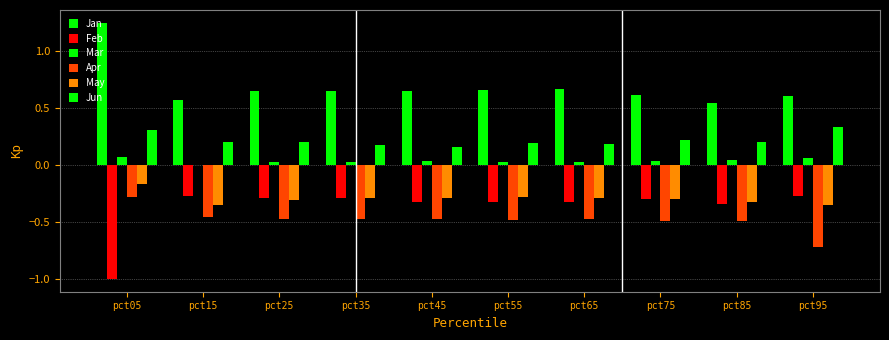

Reading left to right, transcribe all the data shown in this chart.

Jan: pct05=1.2	pct15=0.6	pct25=0.6	pct35=0.6	pct45=0.6	pct55=0.7	pct65=0.7	pct75=0.6	pct85=0.5	pct95=0.6
Feb: pct05=-1.0	pct15=-0.3	pct25=-0.3	pct35=-0.3	pct45=-0.3	pct55=-0.3	pct65=-0.3	pct75=-0.3	pct85=-0.3	pct95=-0.3
Mar: pct05=0.1	pct15=0.0	pct25=0.0	pct35=0.0	pct45=0.0	pct55=0.0	pct65=0.0	pct75=0.0	pct85=0.0	pct95=0.1
Apr: pct05=-0.3	pct15=-0.5	pct25=-0.5	pct35=-0.5	pct45=-0.5	pct55=-0.5	pct65=-0.5	pct75=-0.5	pct85=-0.5	pct95=-0.7
May: pct05=-0.2	pct15=-0.3	pct25=-0.3	pct35=-0.3	pct45=-0.3	pct55=-0.3	pct65=-0.3	pct75=-0.3	pct85=-0.3	pct95=-0.3
Jun: pct05=0.3	pct15=0.2	pct25=0.2	pct35=0.2	pct45=0.2	pct55=0.2	pct65=0.2	pct75=0.2	pct85=0.2	pct95=0.3